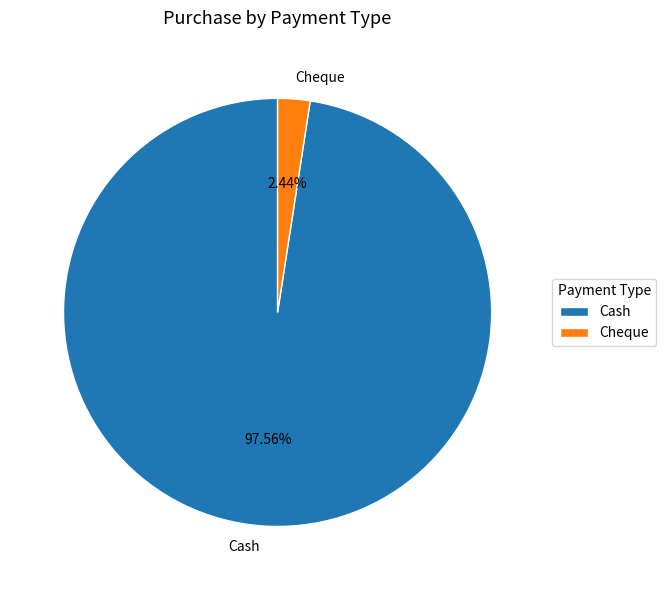

What percentage is the Cheque slice, to the nearest percent?

2%